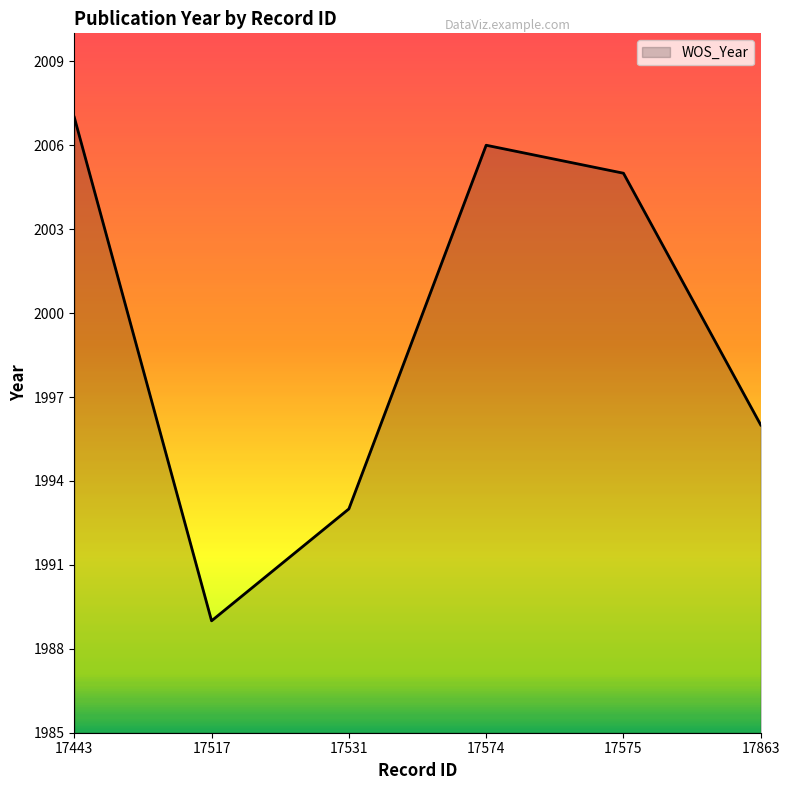

Between 17531 and 17575, which is larger?

17575